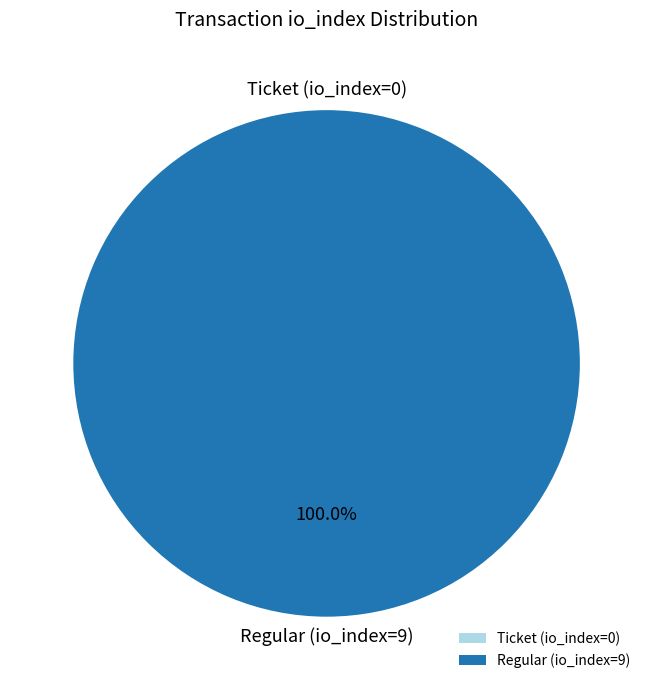

Do Regular (io_index=9) and Ticket (io_index=0) together represent more than half of the pie?

Yes